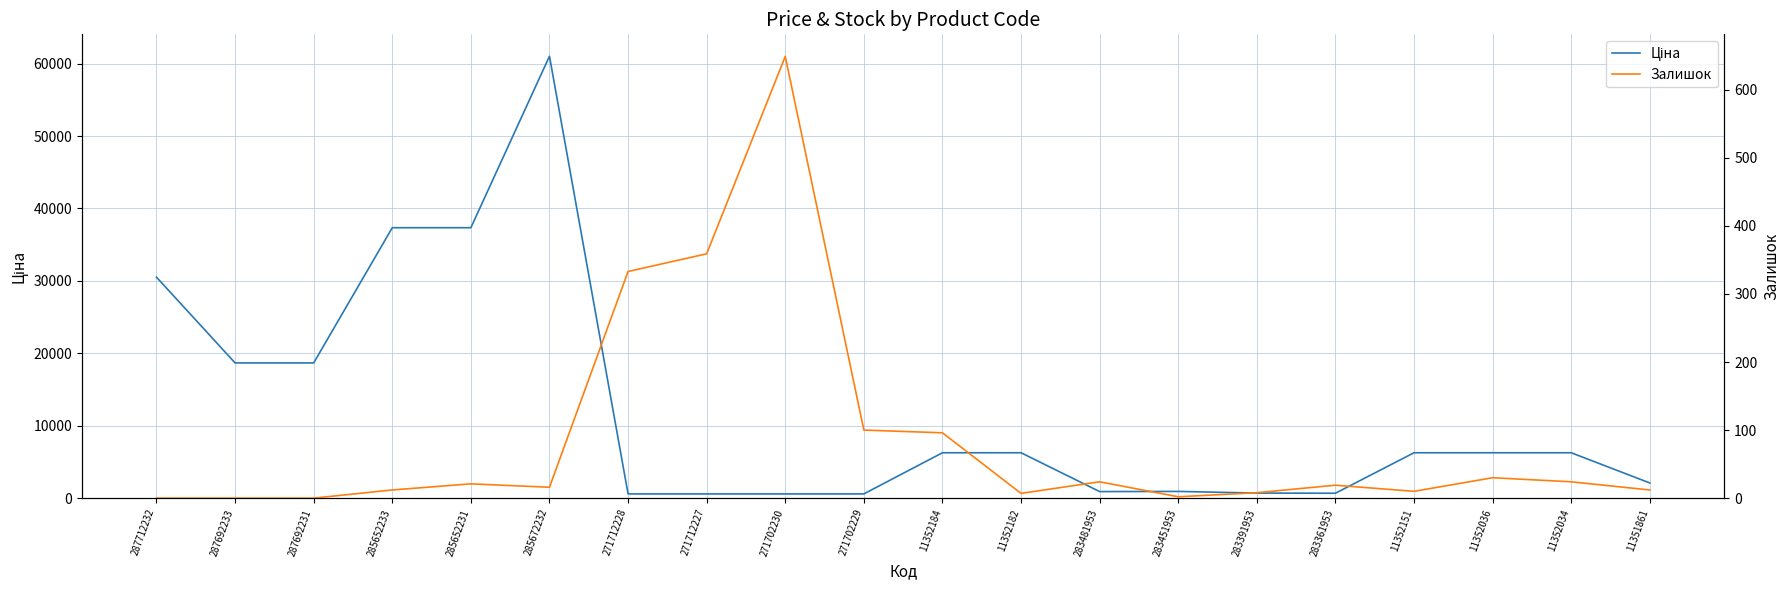

Which series changed the most between 287692233 and 285652231?

Ціна